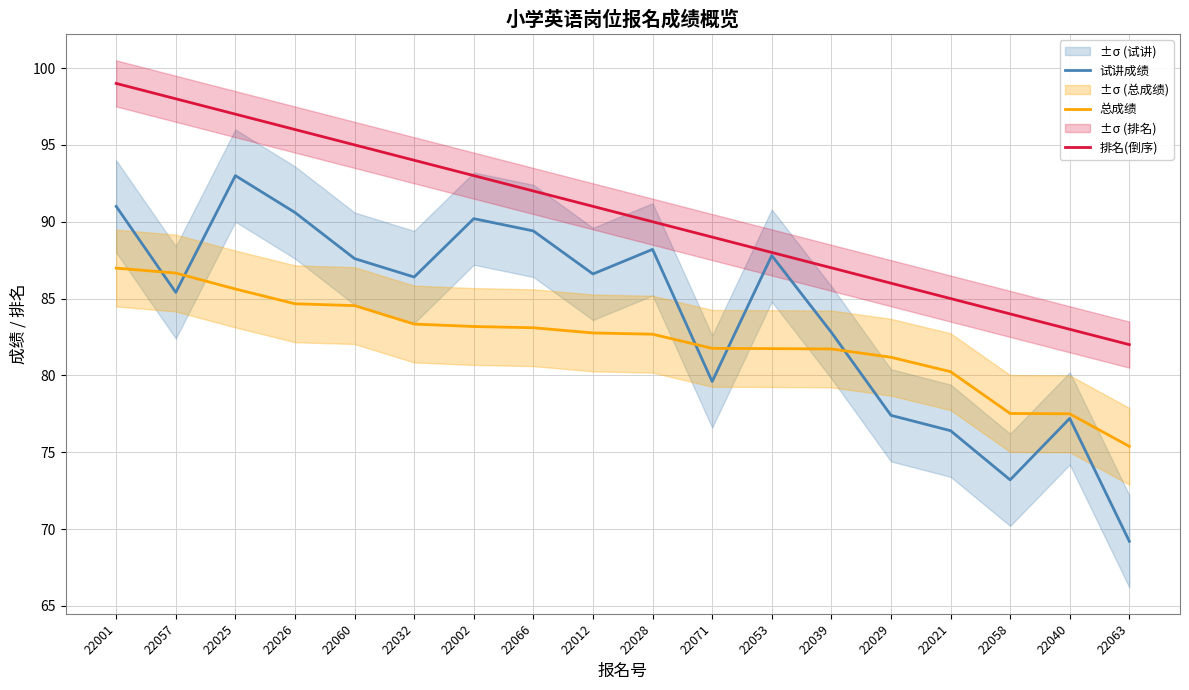

The 总成绩 series shows 46.5 at 22057. True or false?

False